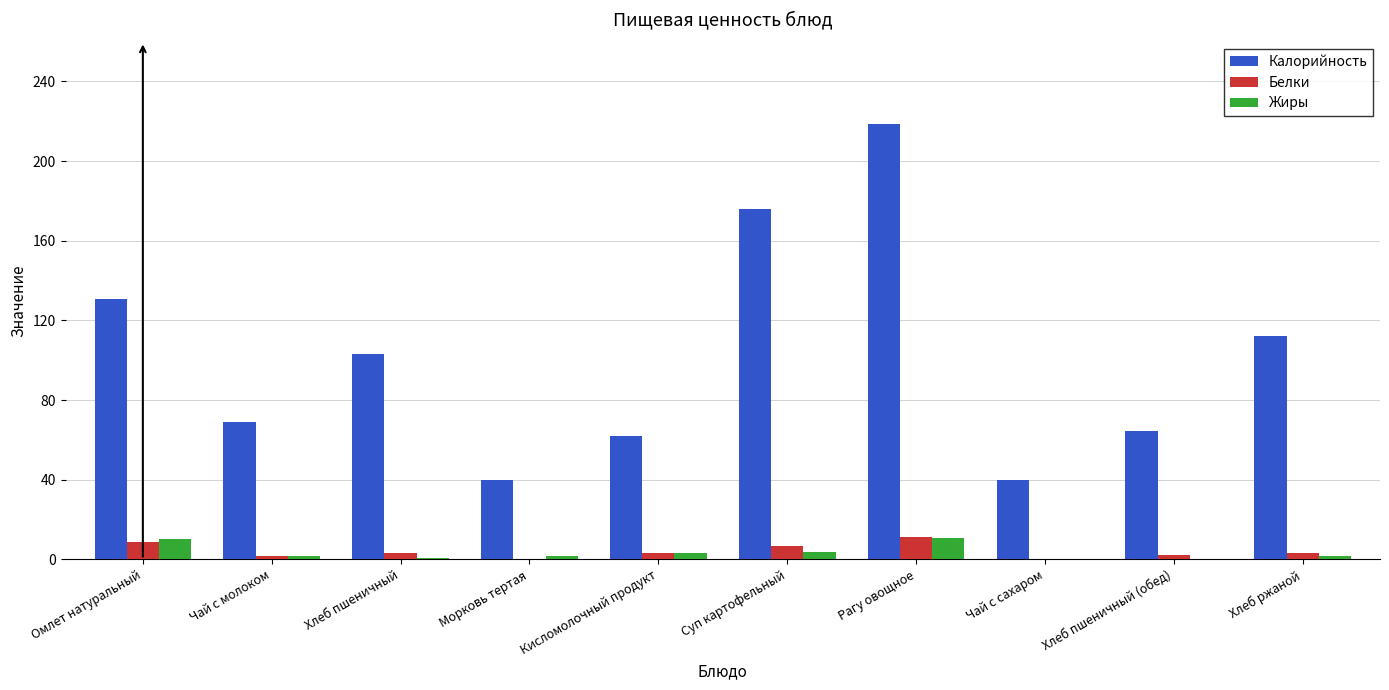

What is the sum of all Жиры values?

34.1